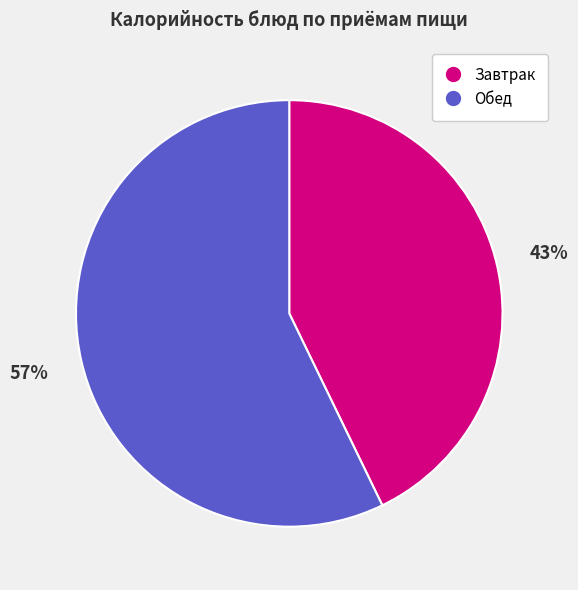

How many segments does this pie chart have?

2